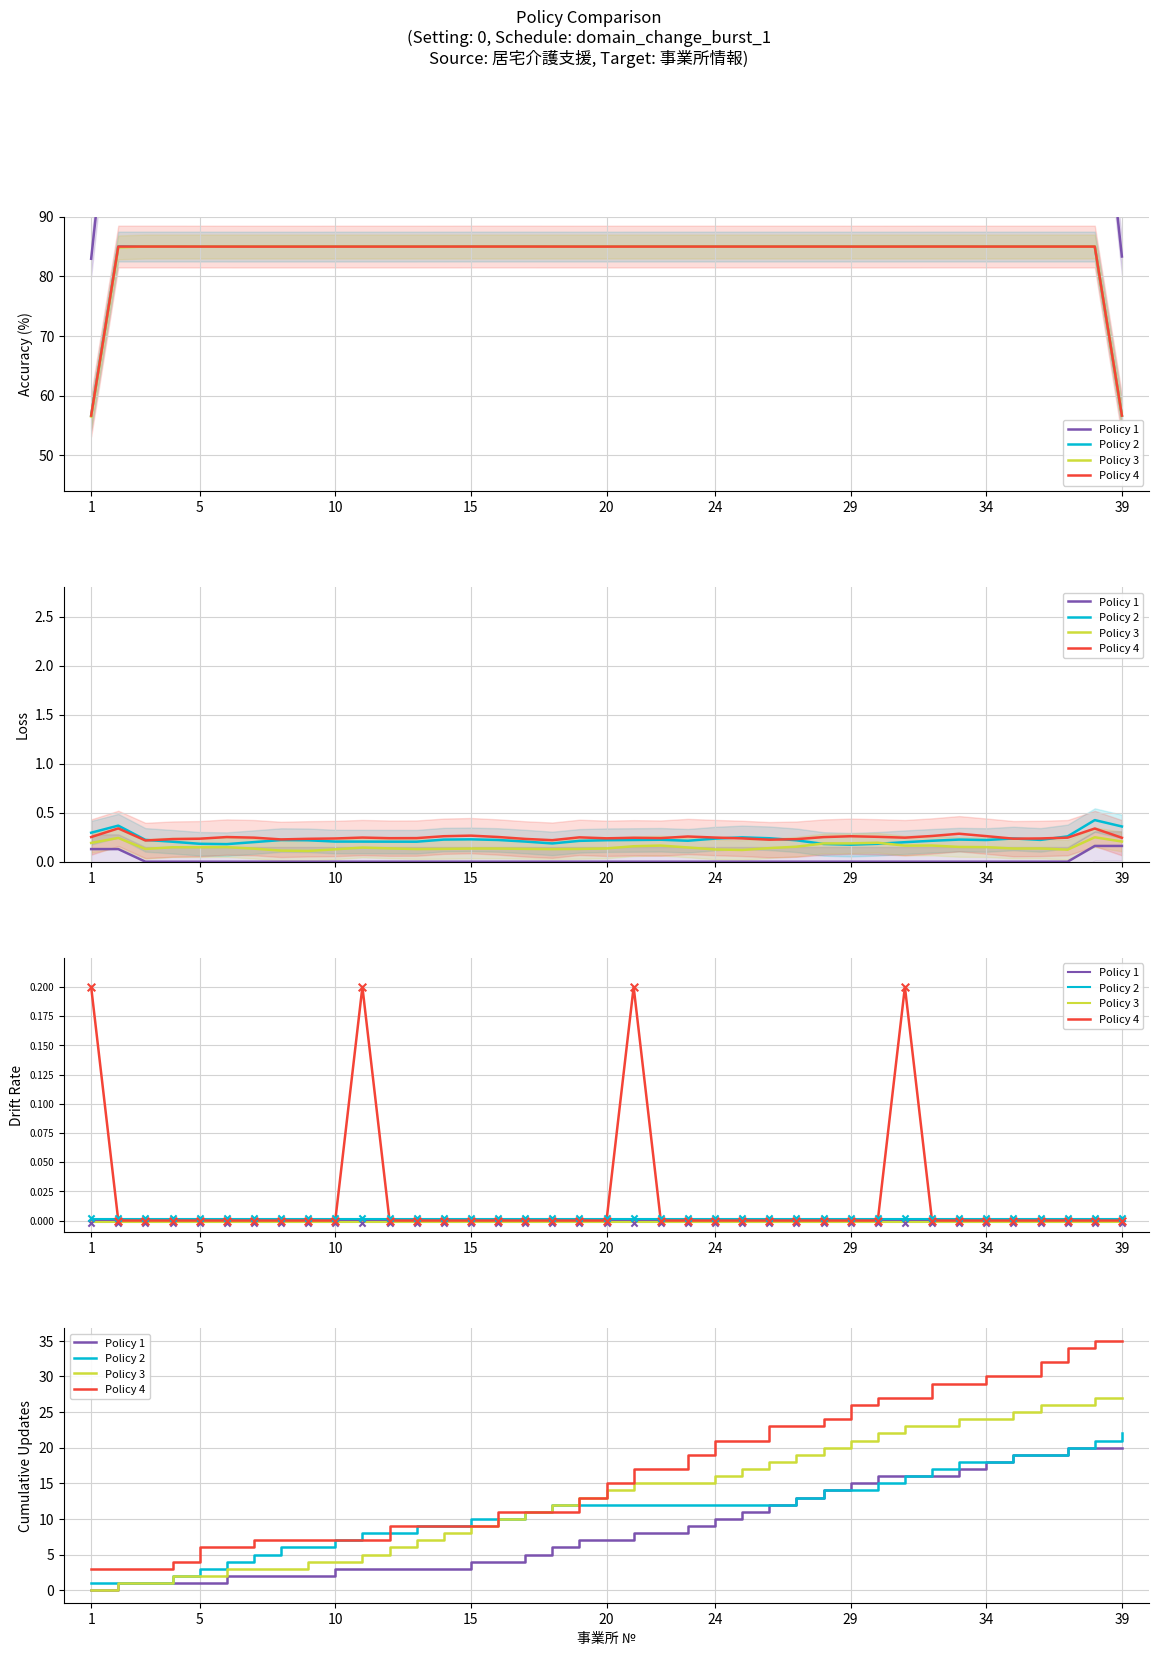

What is the total value across all series at 29?

76